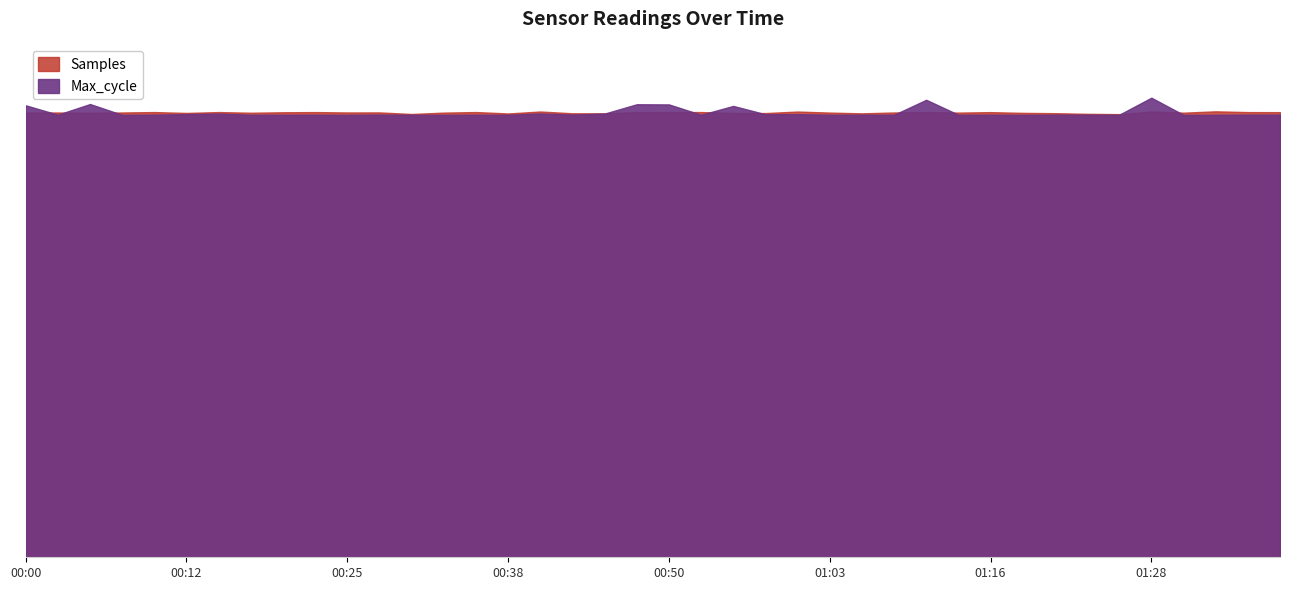

Read the Max_cycle value at 00:45.

4860486.3